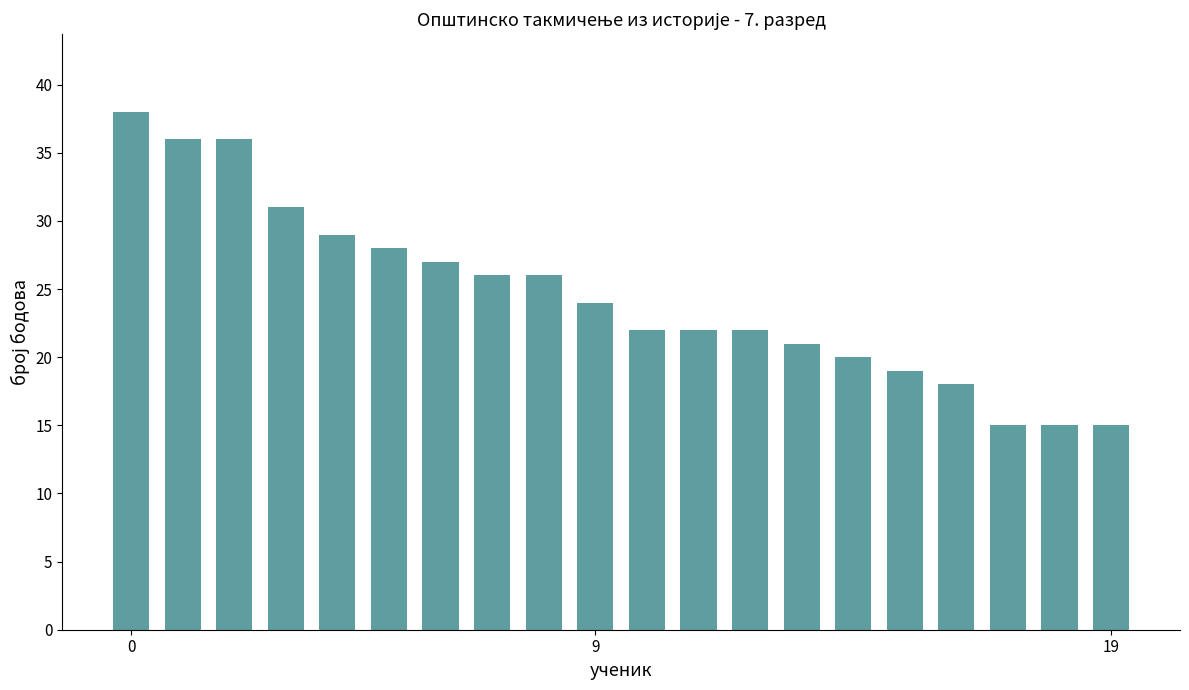

What is the sum of all values?

490